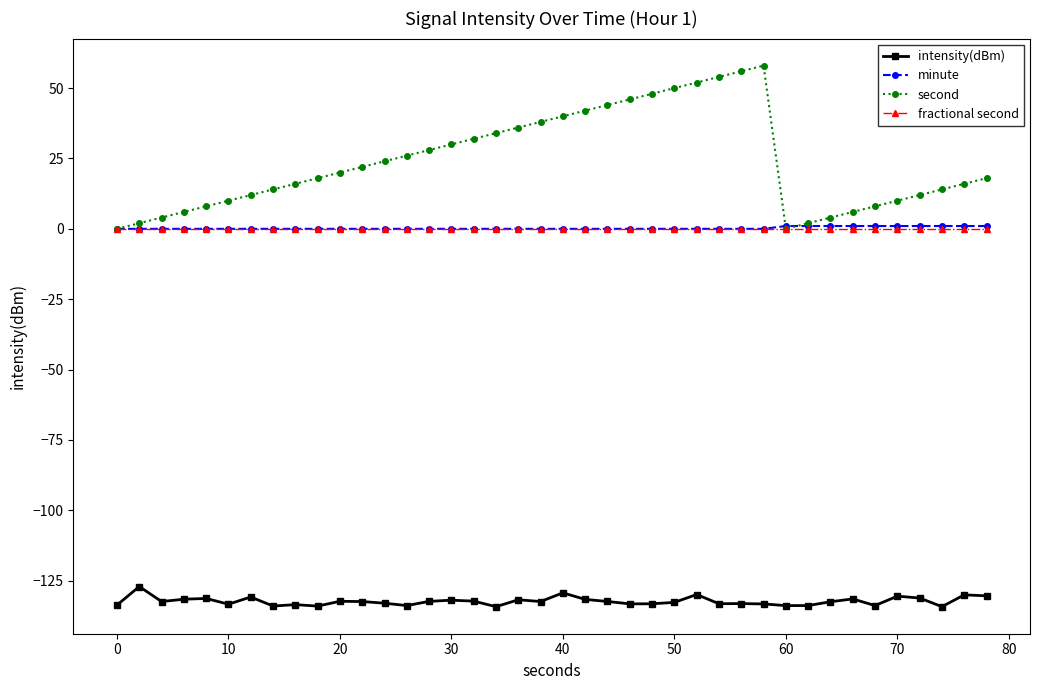

Which series has the widest spread of values?

second